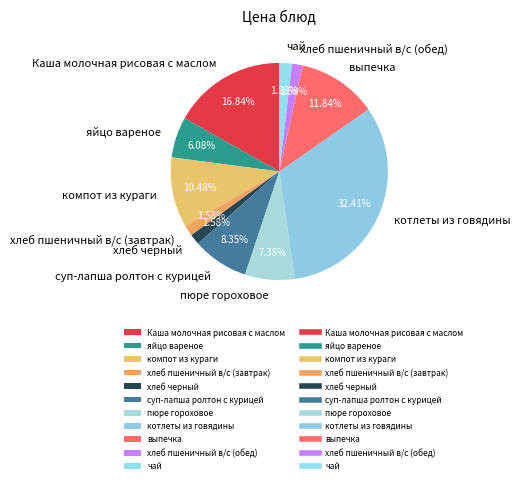

Is there a majority slice in this chart?

No